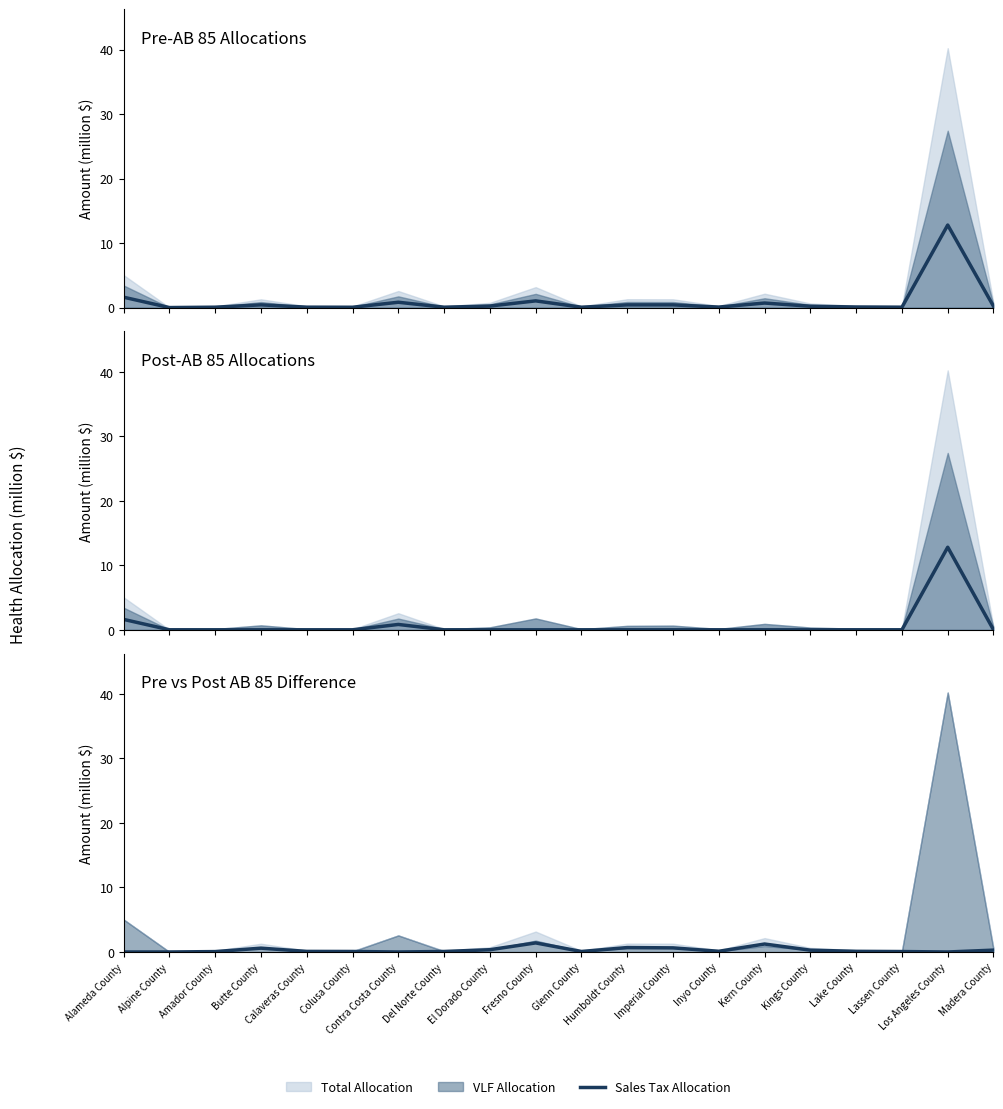

What is the average value of the Post-AB85 Health Sales Tax Allocation series?

0.8